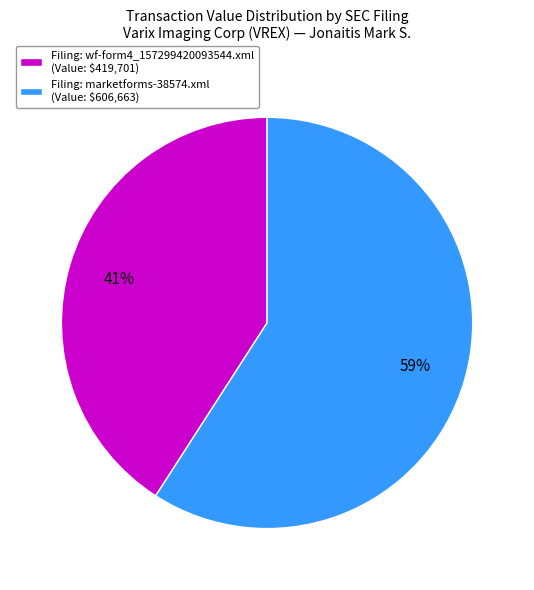

Is there a majority slice in this chart?

Yes